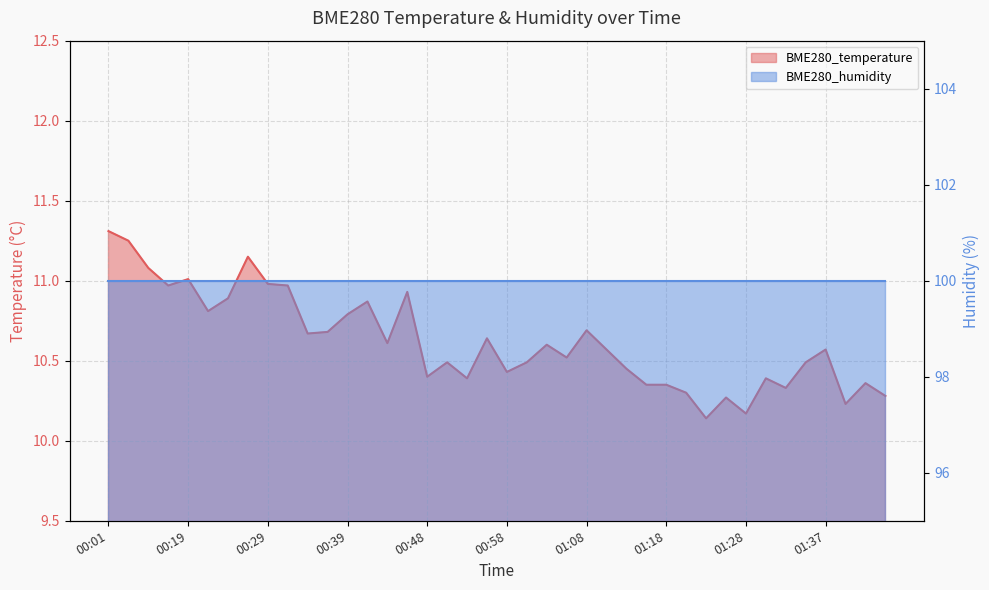

What is the sum of all values?

424.9